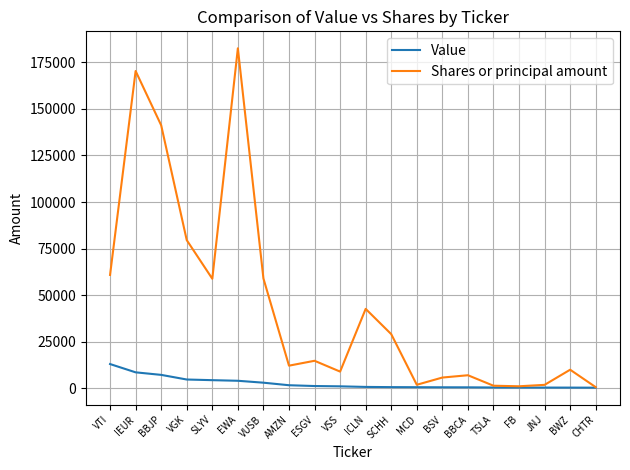

At SLYV, list the series in order from smallest to largest.

Value, Shares or principal amount